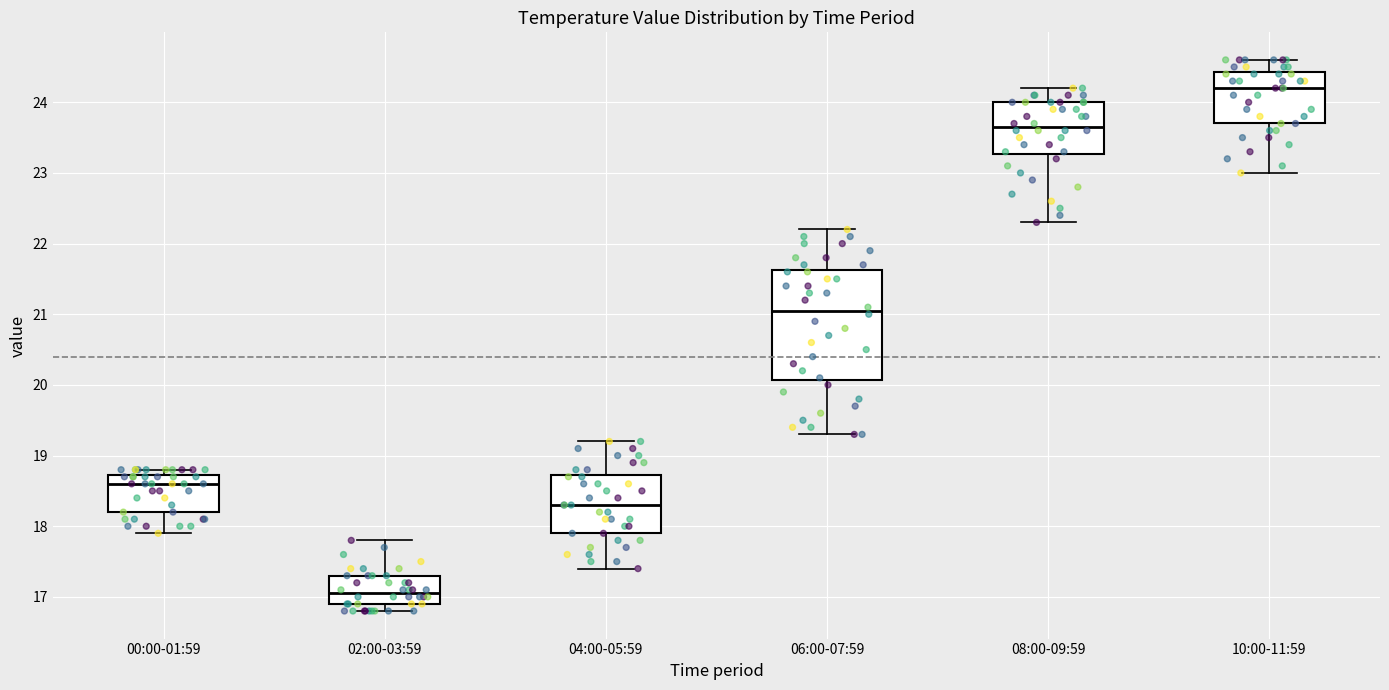

Which box has the lowest median line?

02:00-03:59